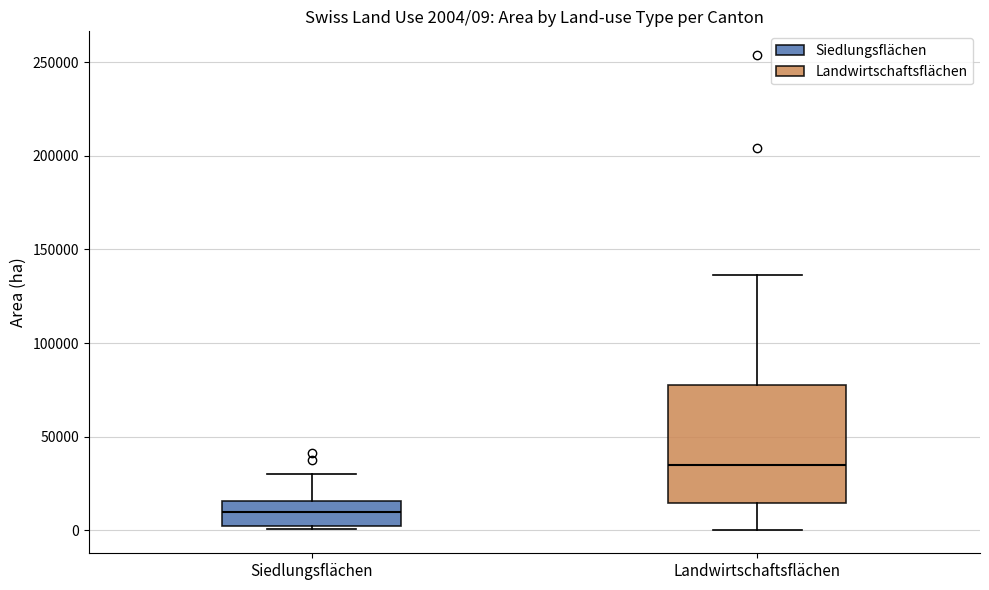

Which box's median line is the lowest?

Siedlungsflächen